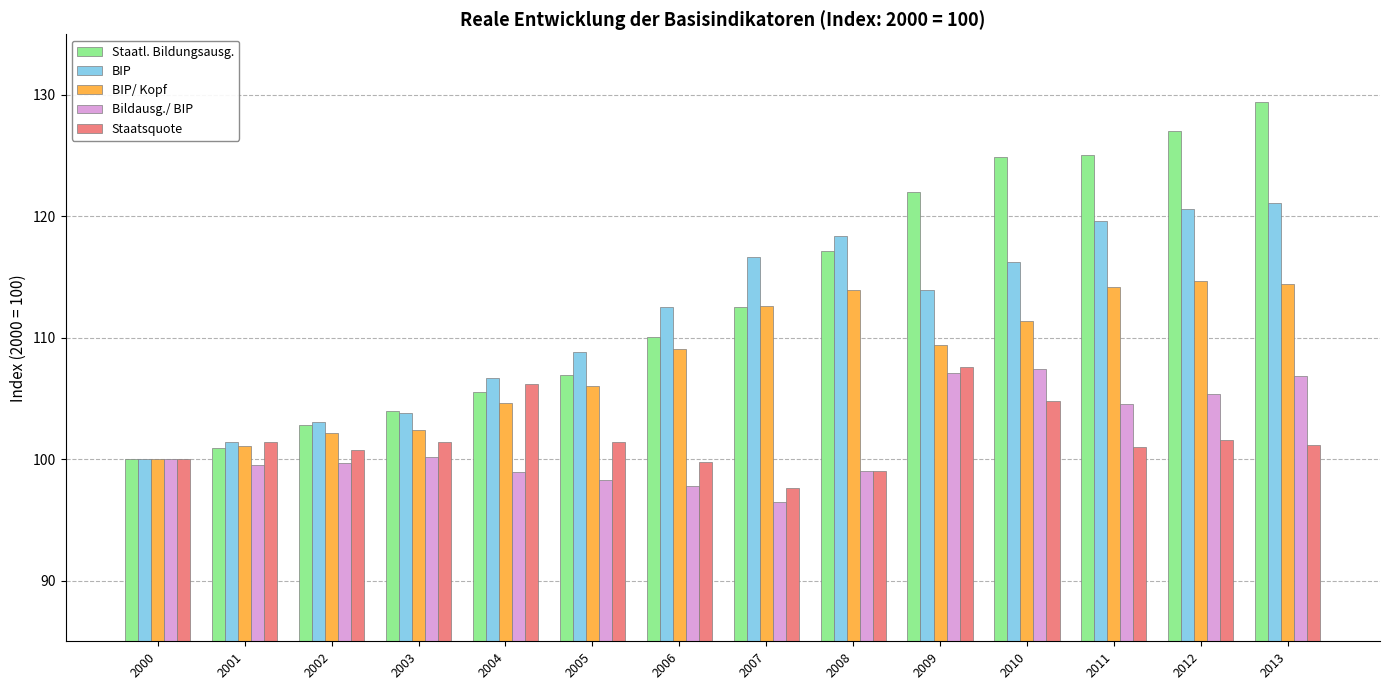

True or false: Staatsquote has a value of 99.8 at 2006.

True